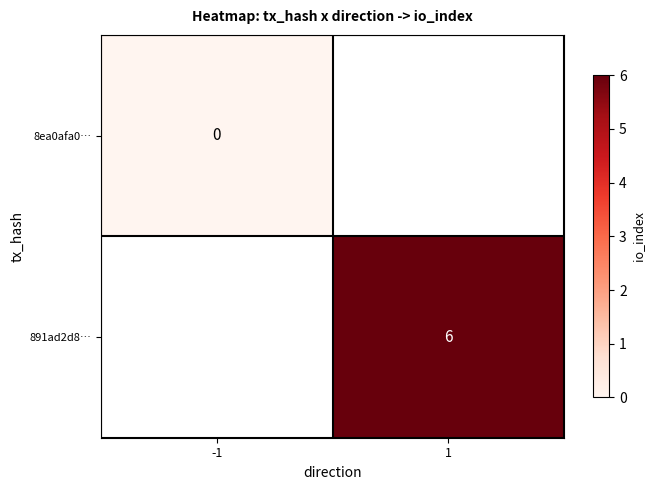

At which label does 8ea0afa0… reach its minimum?

-1